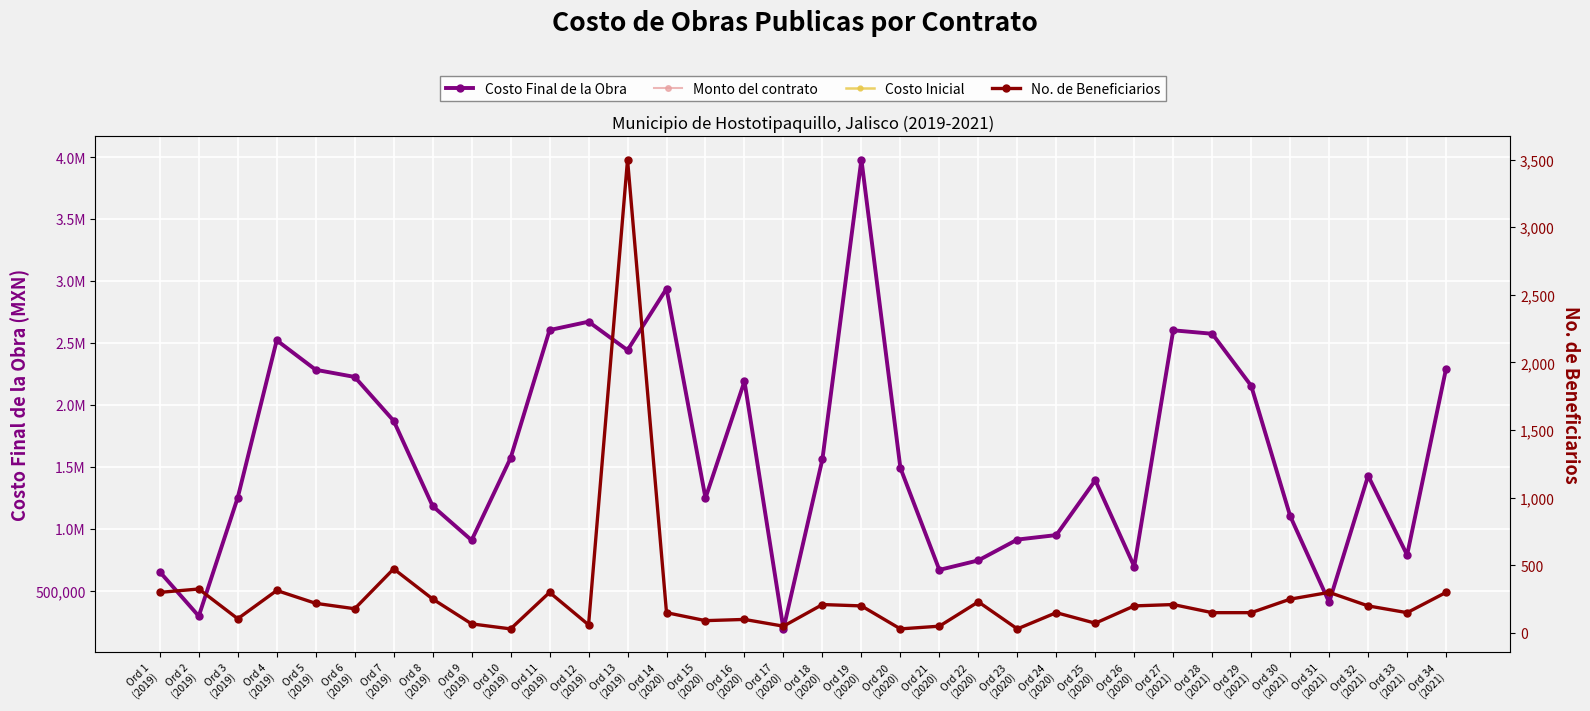

True or false: Costo Final de la Obra and Monto del contrato intersect in this chart.

False